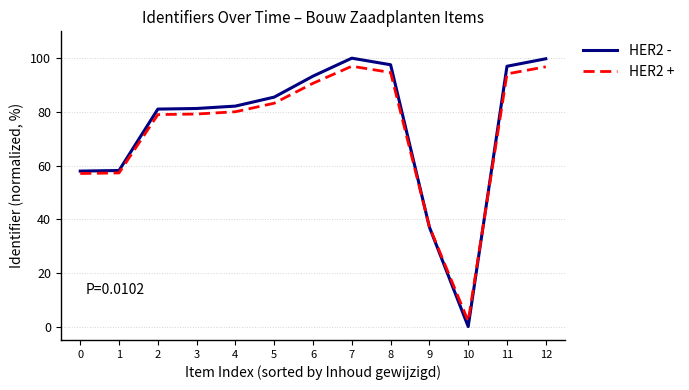

Is the value of HER2 - at 6 greater than the value of HER2 + at 3?

Yes